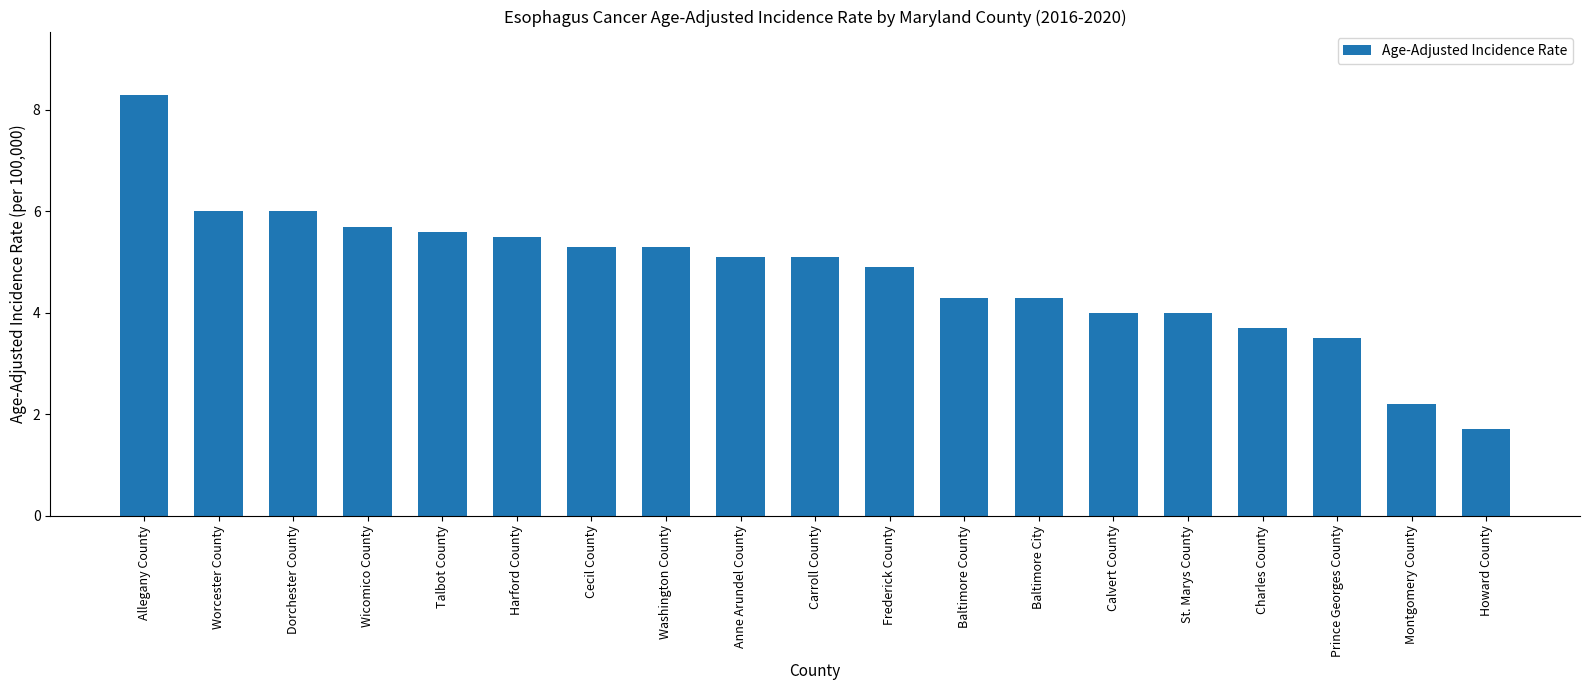

What position from the right is Talbot County?

15